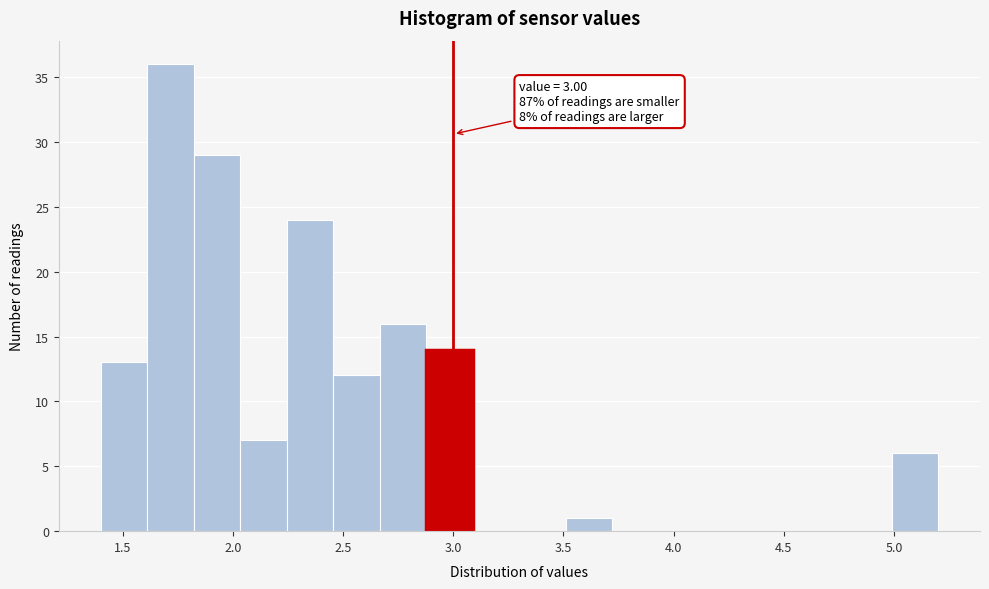

Which range on the x-axis has the tallest bar?

1.60 to 1.80